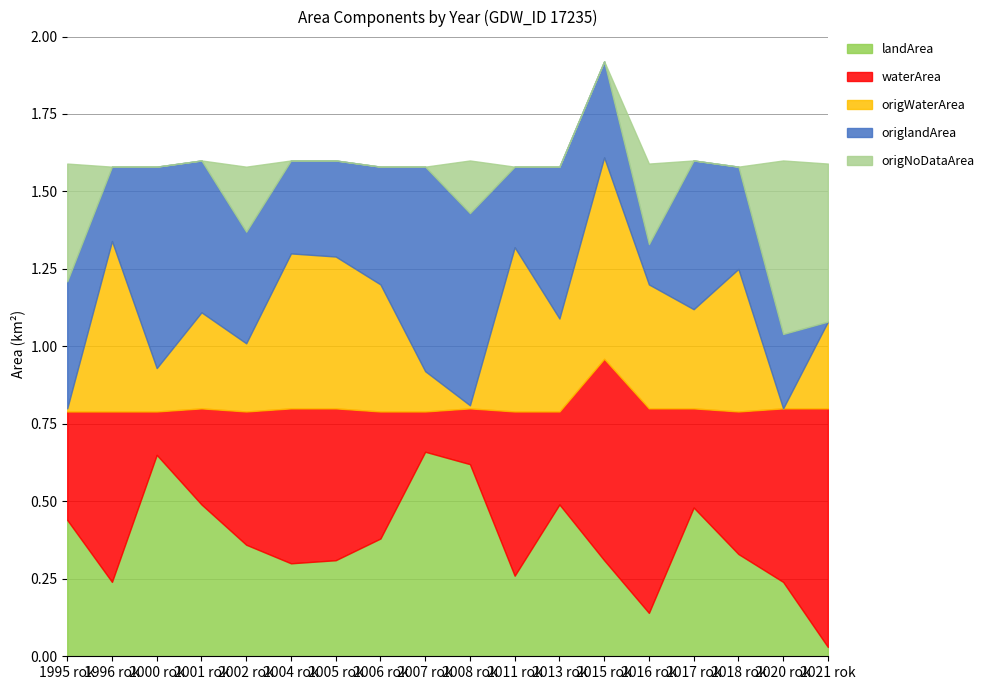

Is the value of origNoDataArea at 2017 greater than the value of origWaterArea at 2000?

No